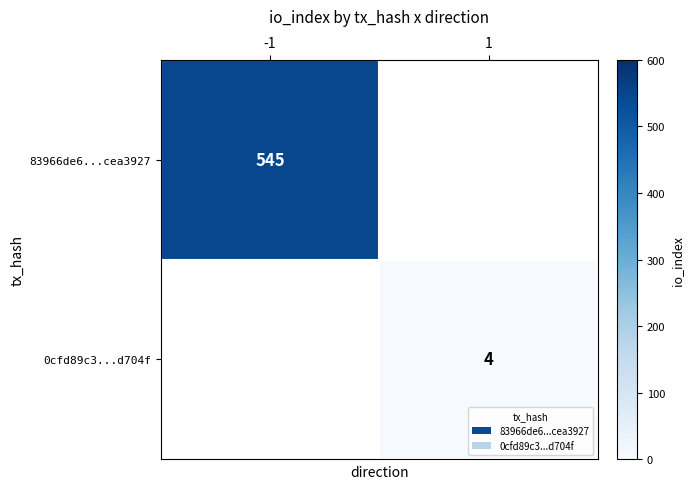

The value of 0cfd89c3...d704f at 1 is 4. True or false?

True